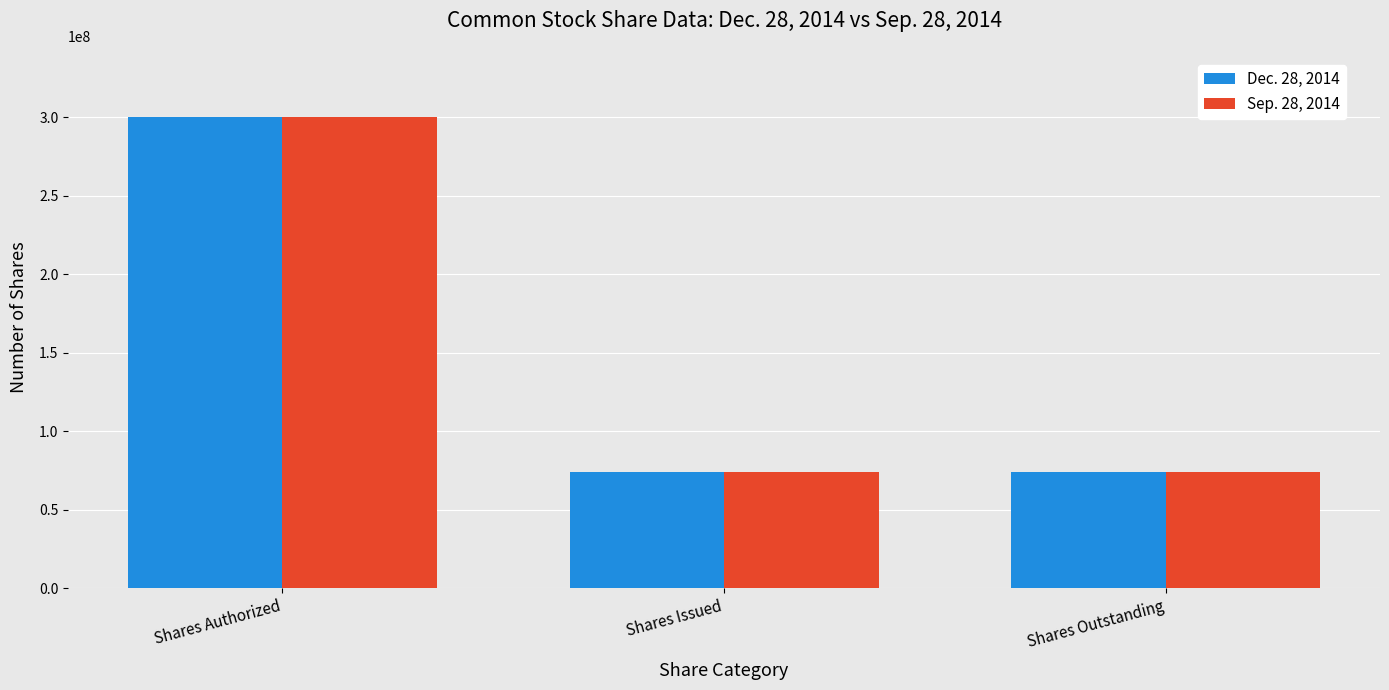

The value of Dec. 28, 2014 at Shares Issued is 23487749. True or false?

False